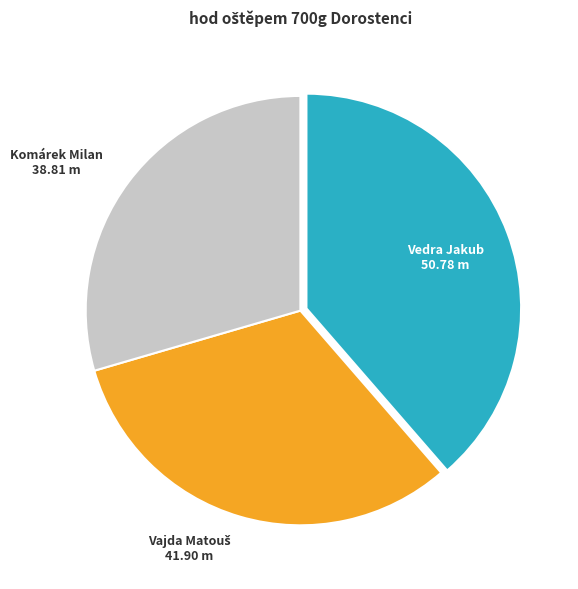

Between Komárek Milan and Vedra Jakub, which is larger?

Vedra Jakub